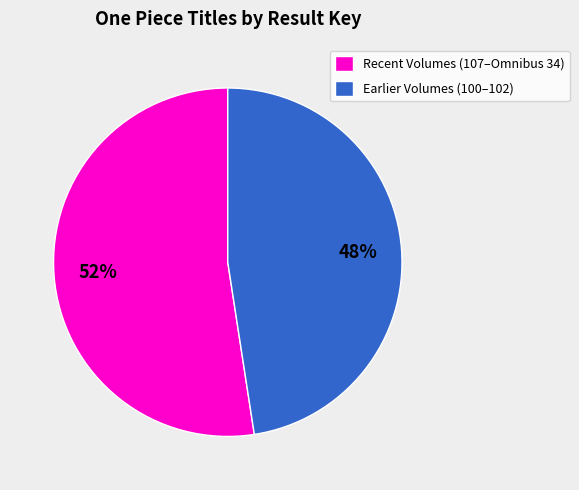

What percentage is the Recent Volumes (107–Omnibus 34) slice, to the nearest percent?

52%